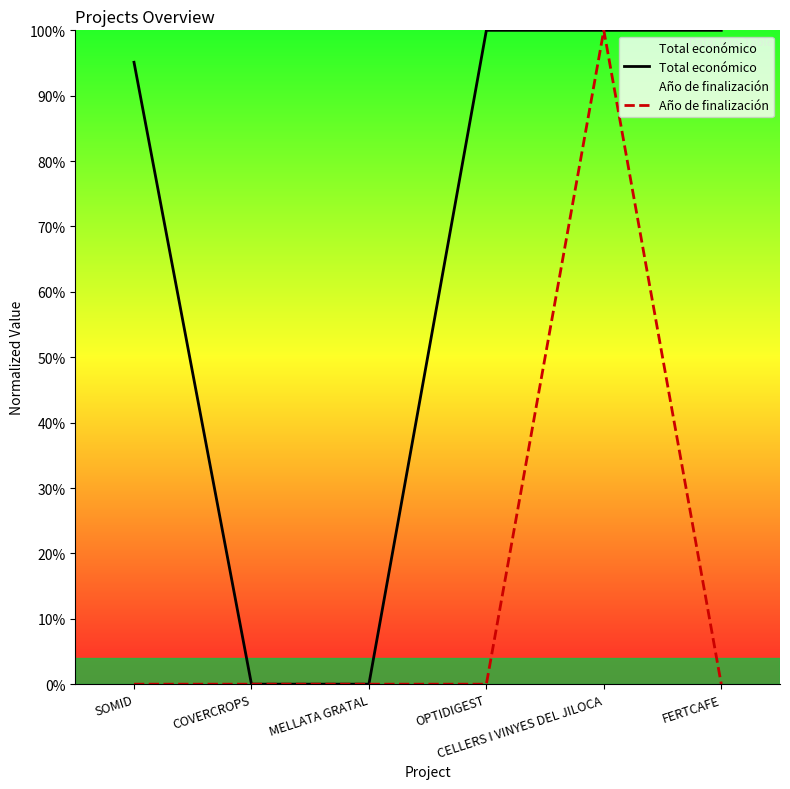

True or false: Total económico has a value of 0.5 at SOMID.

False